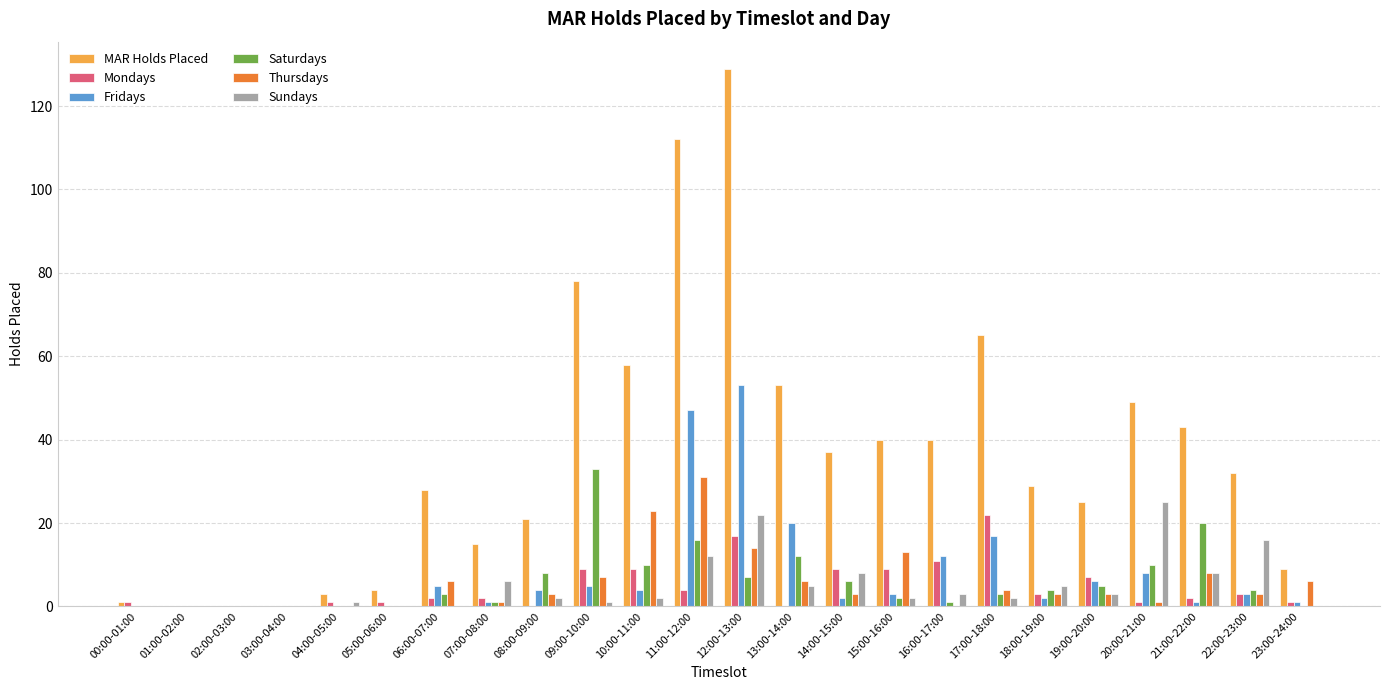

Is it true that Saturdays equals 10 at 10:00-11:00?

True